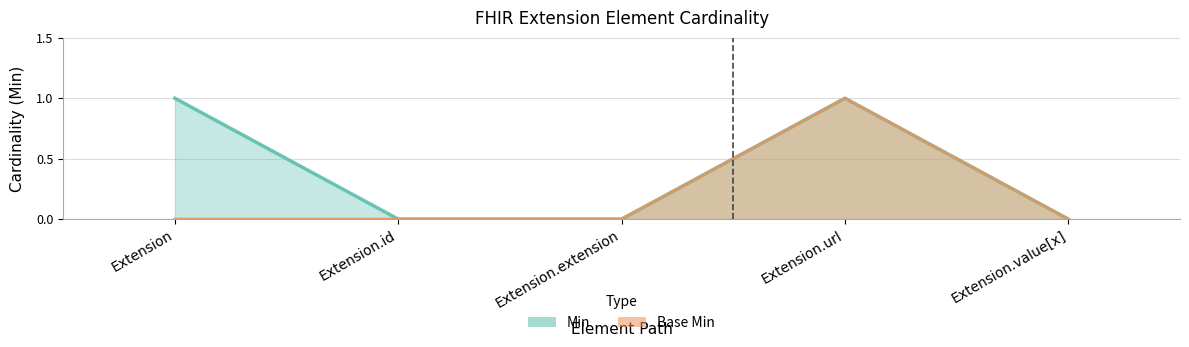

Which series has the largest range (max minus min)?

Min